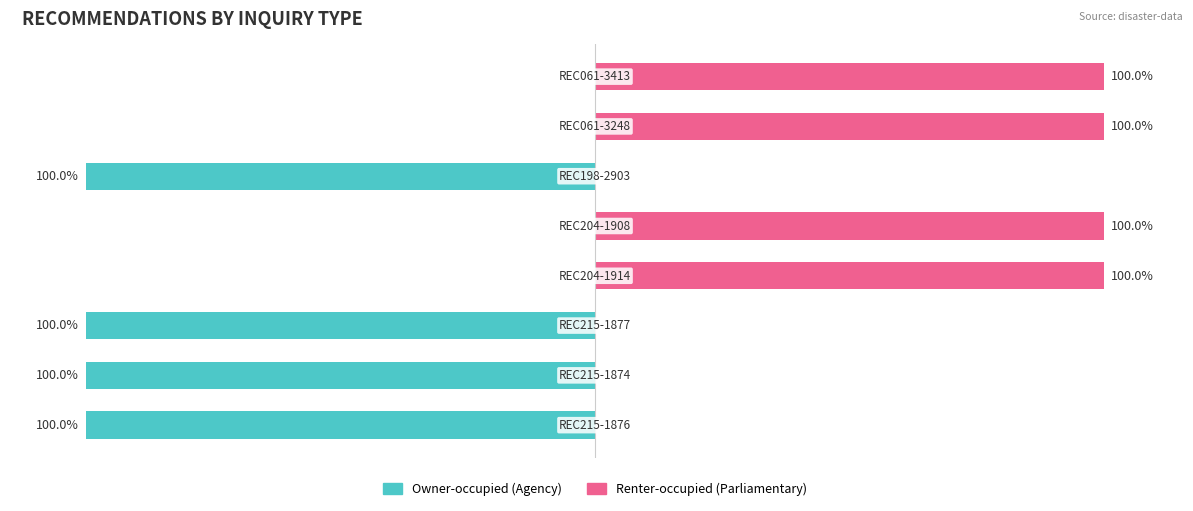

True or false: Renter-occupied has a value of 100 at 3.

True